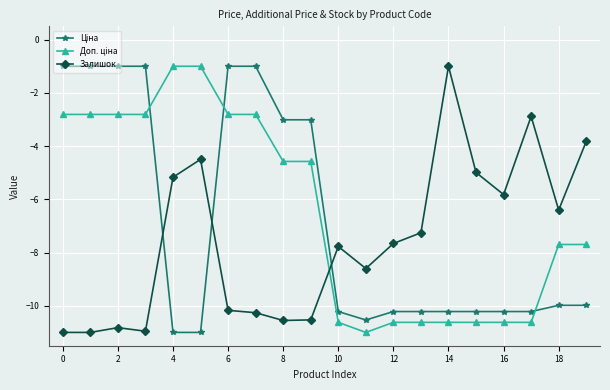

At how many categories does at least one series exceed -2?

9